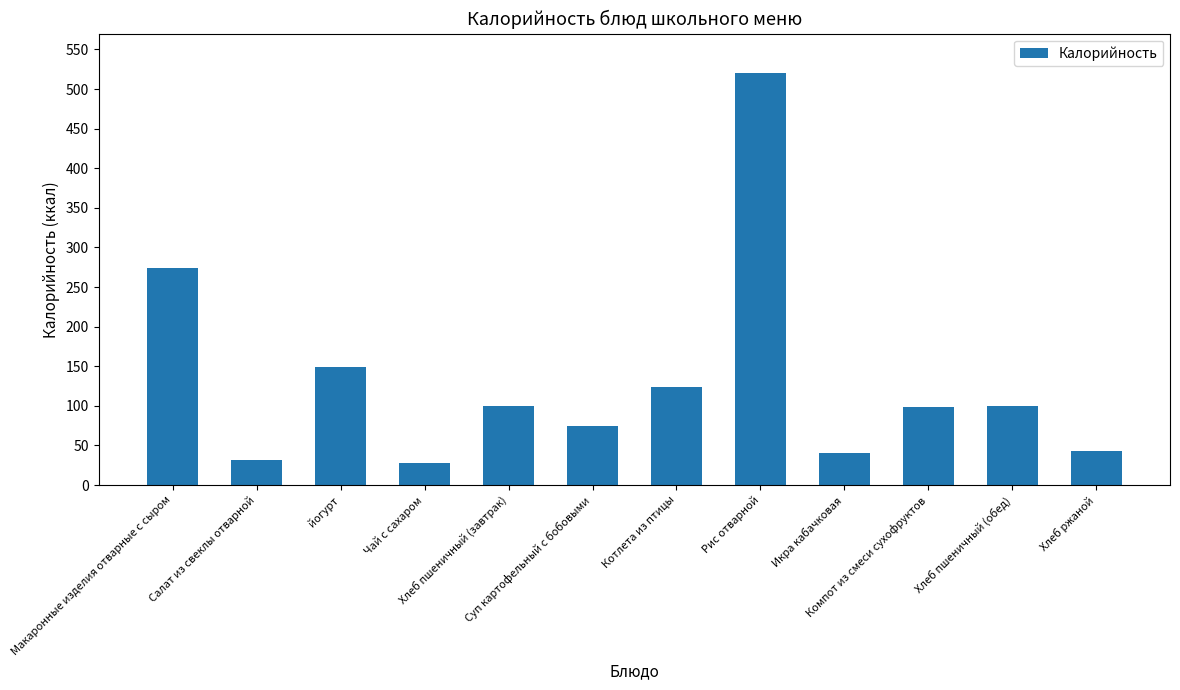

How many values are below 100?

6